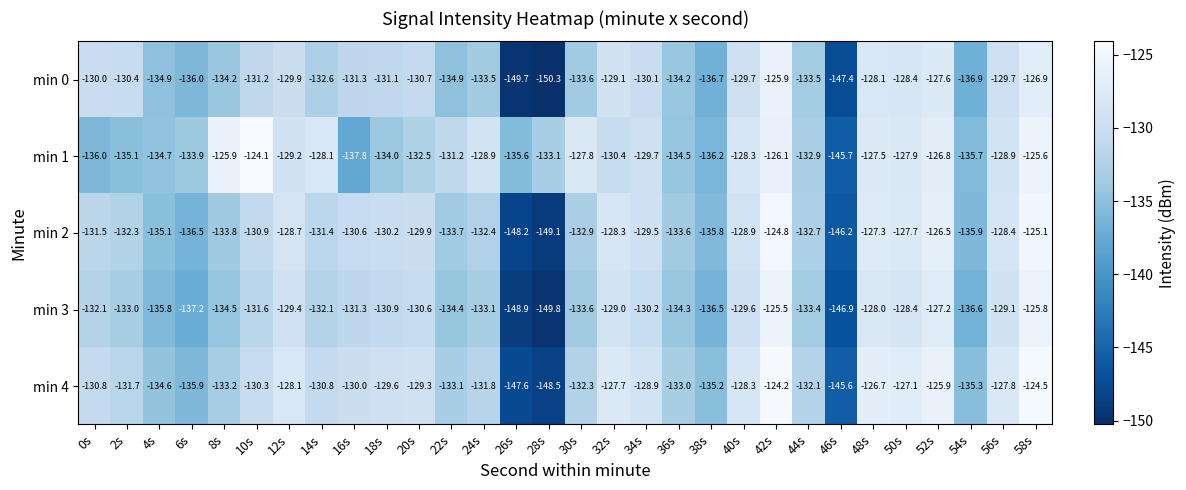

The min 0 series shows -75.8 at 48s. True or false?

False